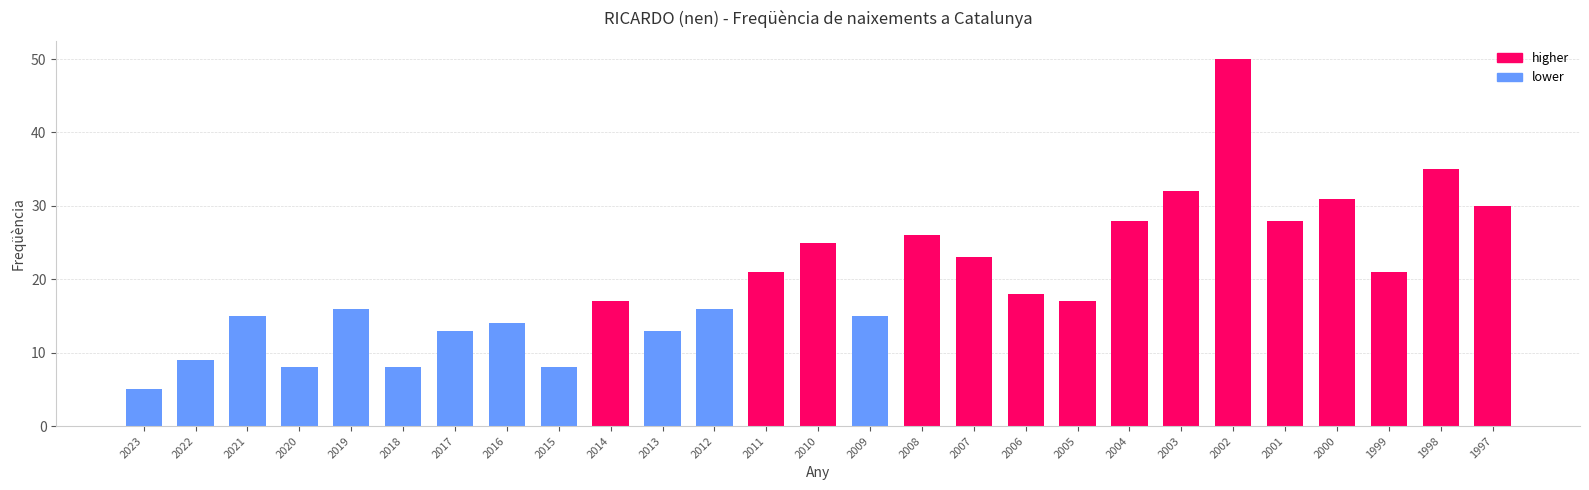

The value at 2009 is 15. True or false?

True